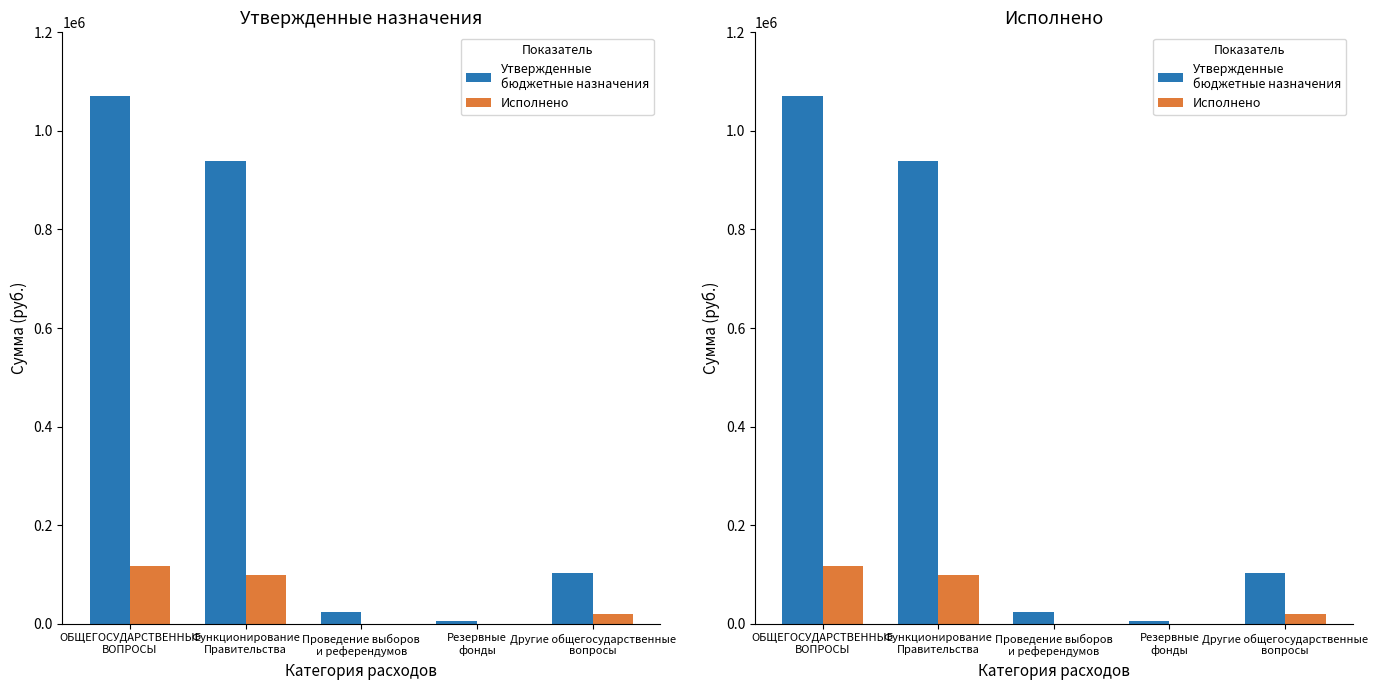

Are the bars horizontal?

No